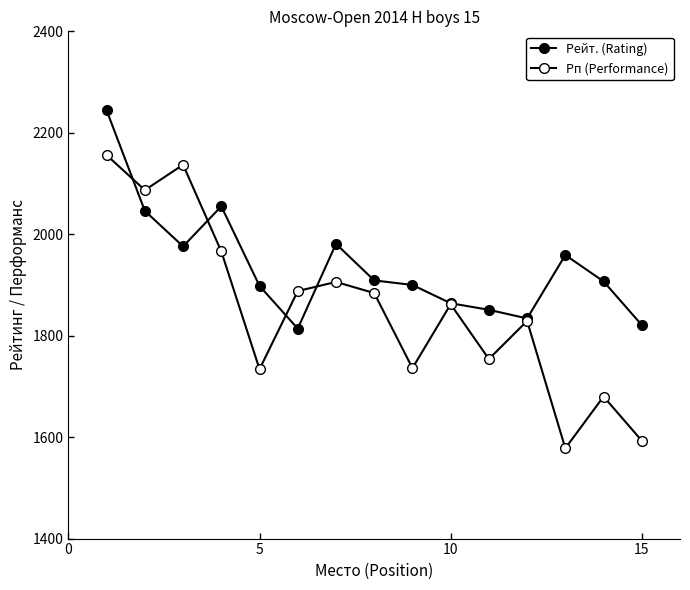

Rank the series by their average value, from lowest to highest.

Рп (Performance), Рейт. (Rating)